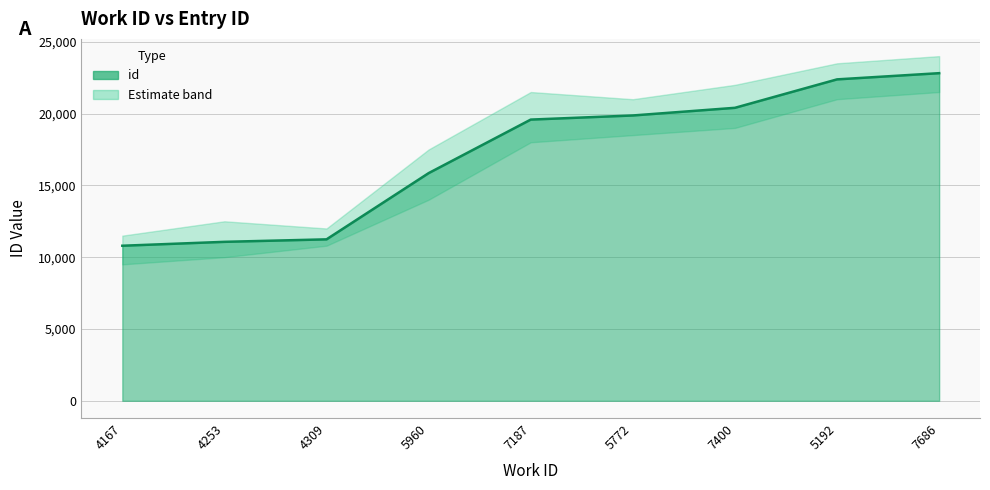

What is the label of the 6th point from the right?

5960